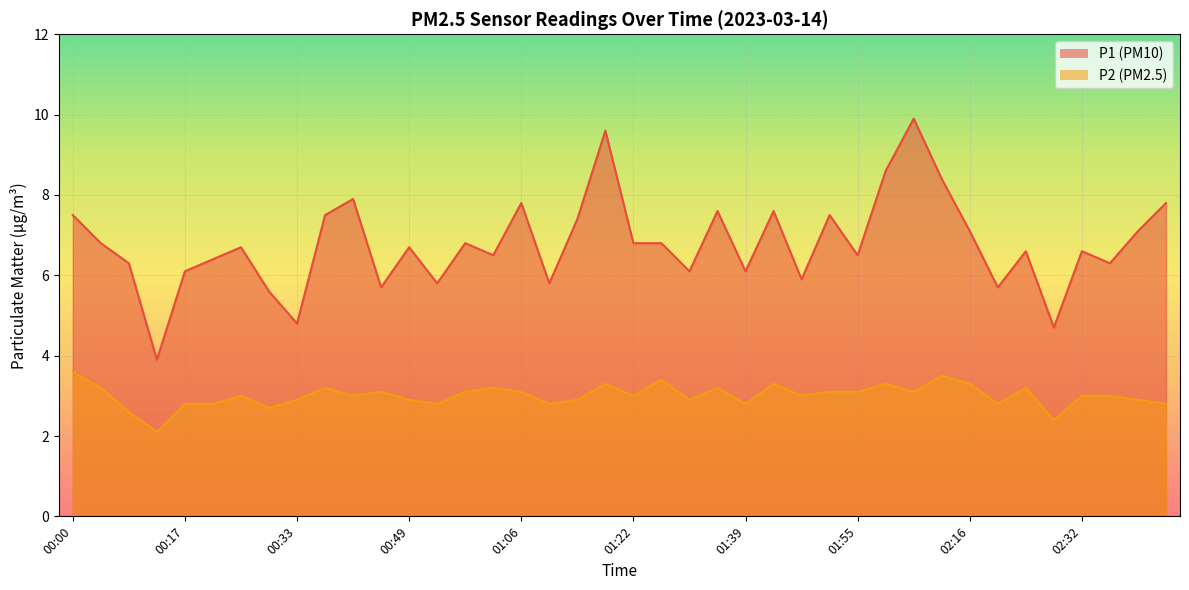

How many data points in P1 are less than 6?

9